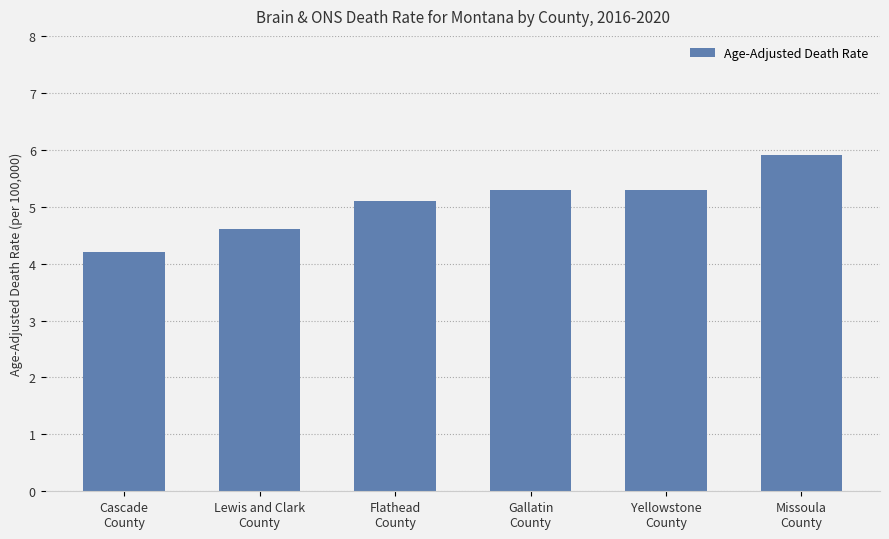

Count the number of values greater than 5.

4